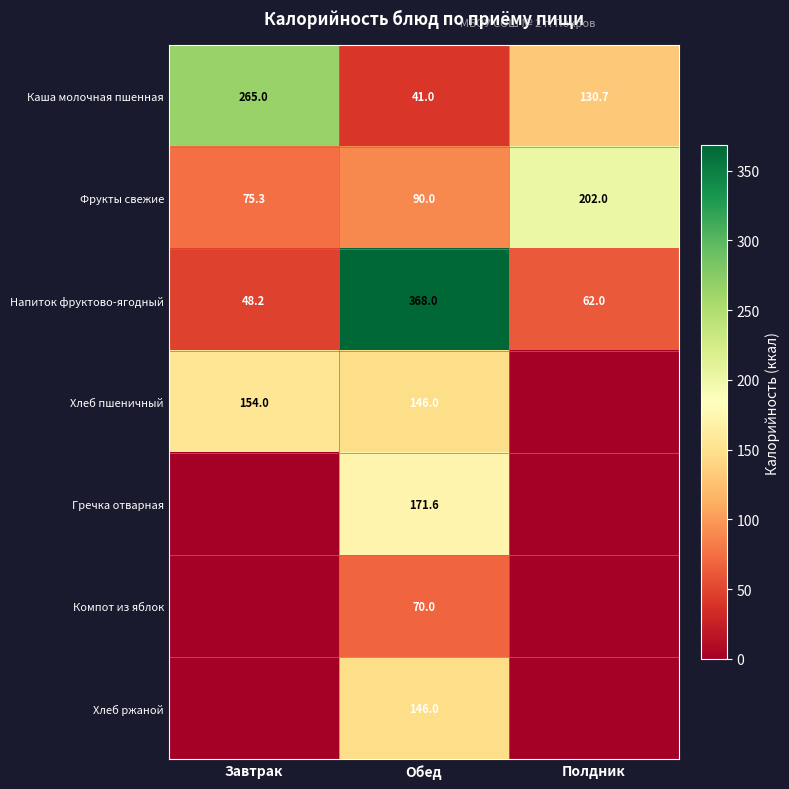

Between Завтрак and Обед, which is larger?

Завтрак